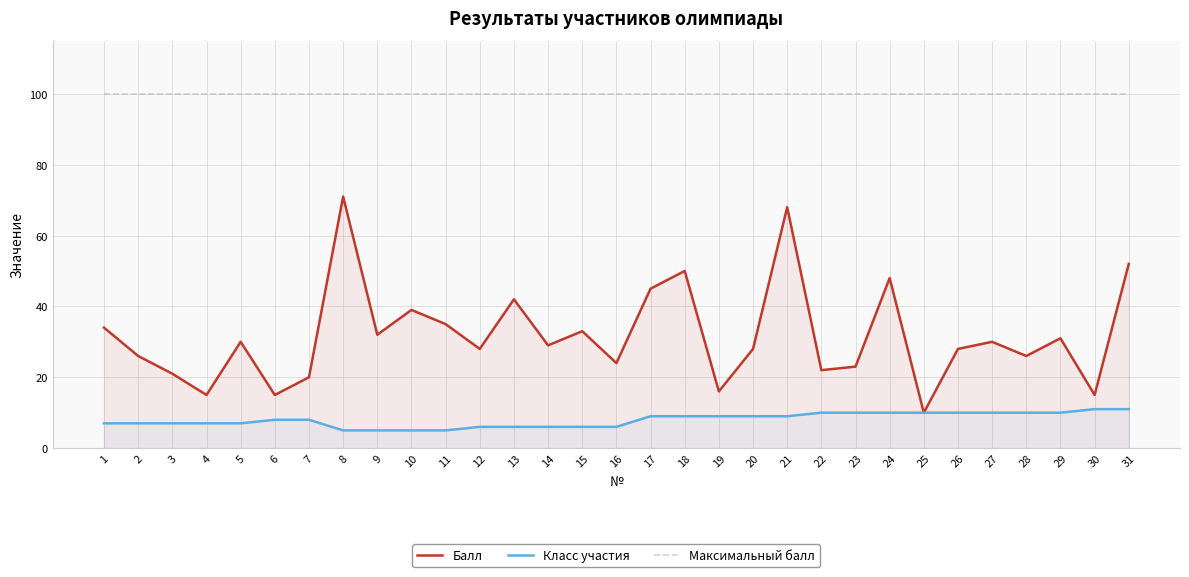

True or false: Балл and Класс участия cross at least once.

False